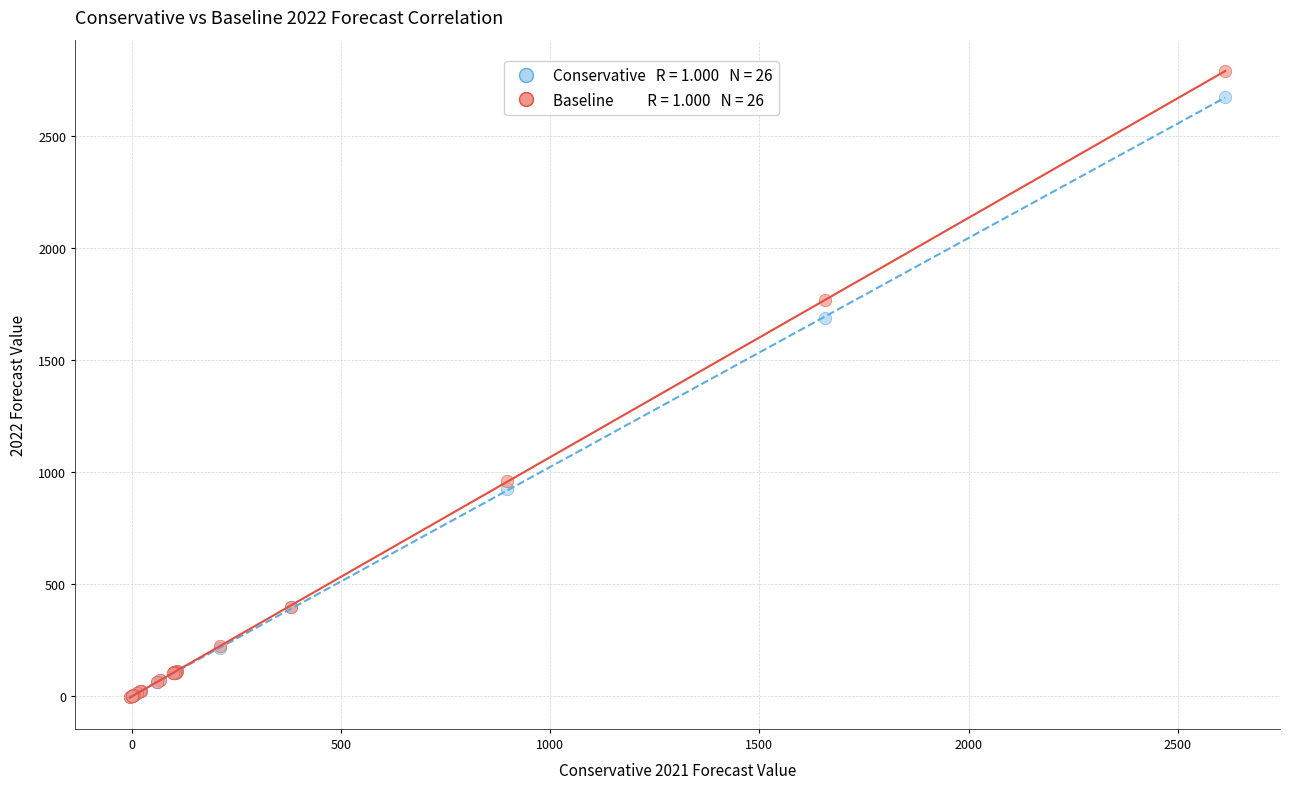

Across all series, what Y value is closest to 1394?

1689.9